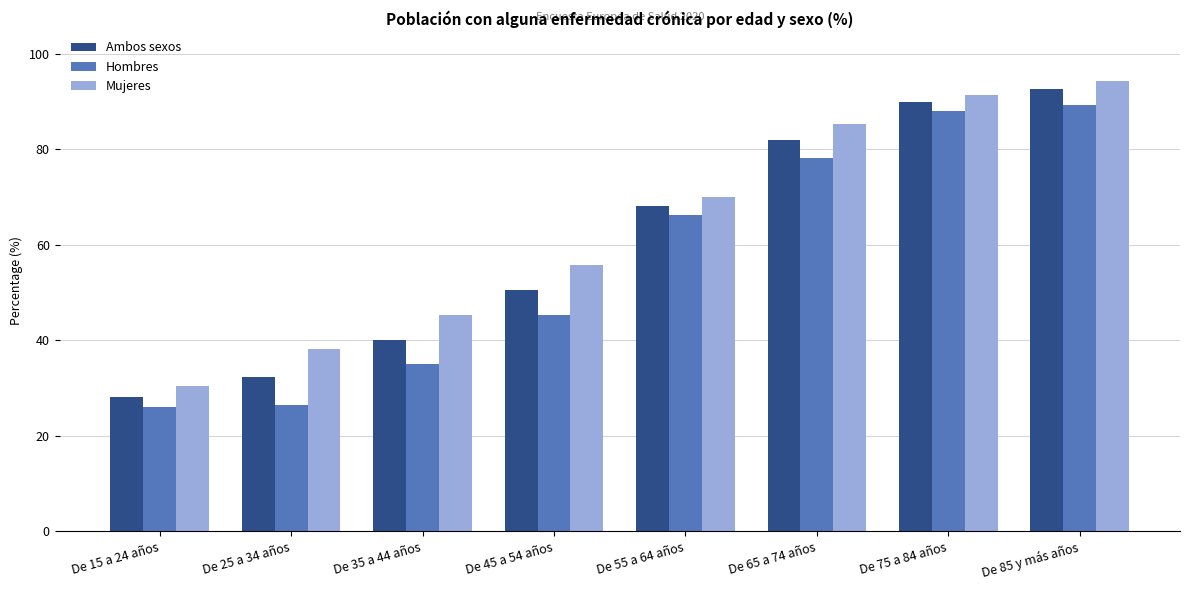

What is the total value across all series at De 15 a 24 años?

84.7